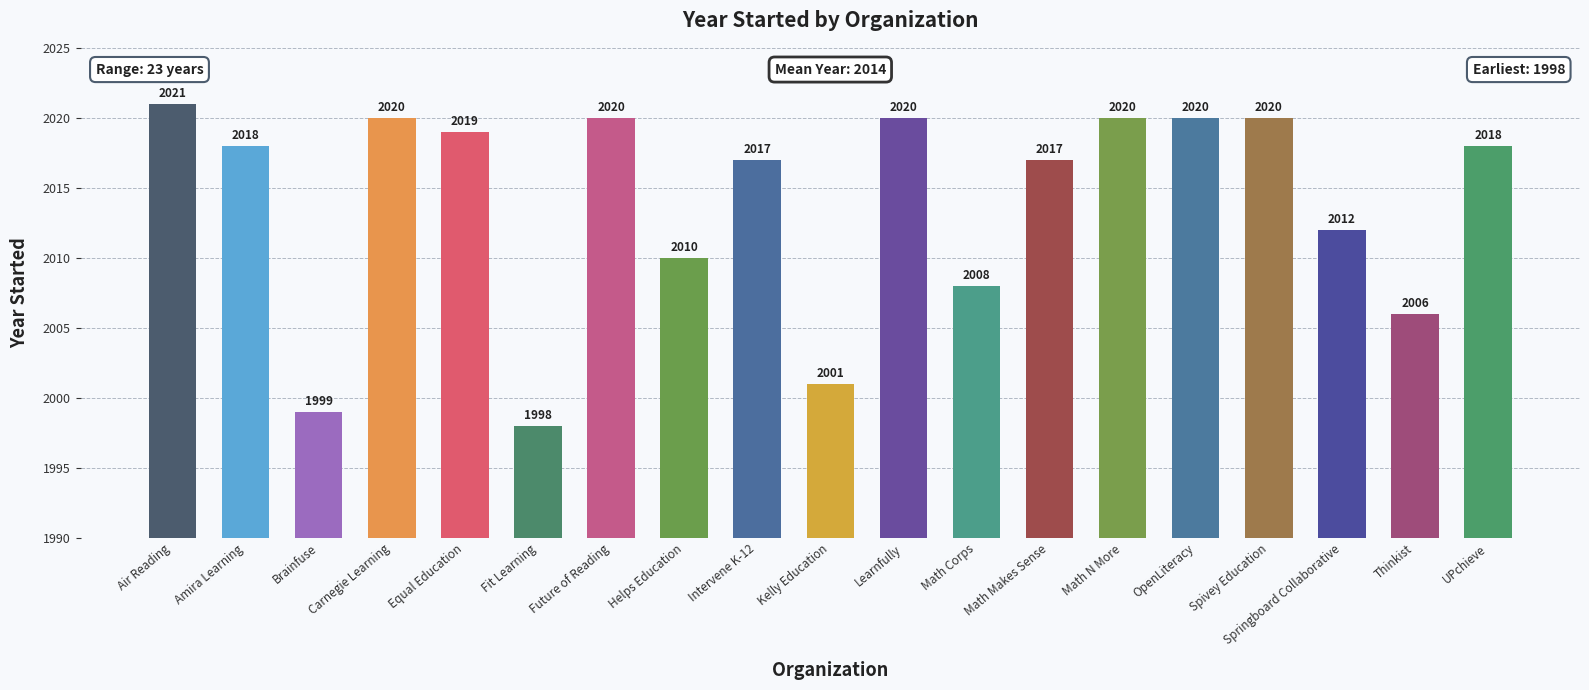

What is the difference between the second highest and second lowest values?

21